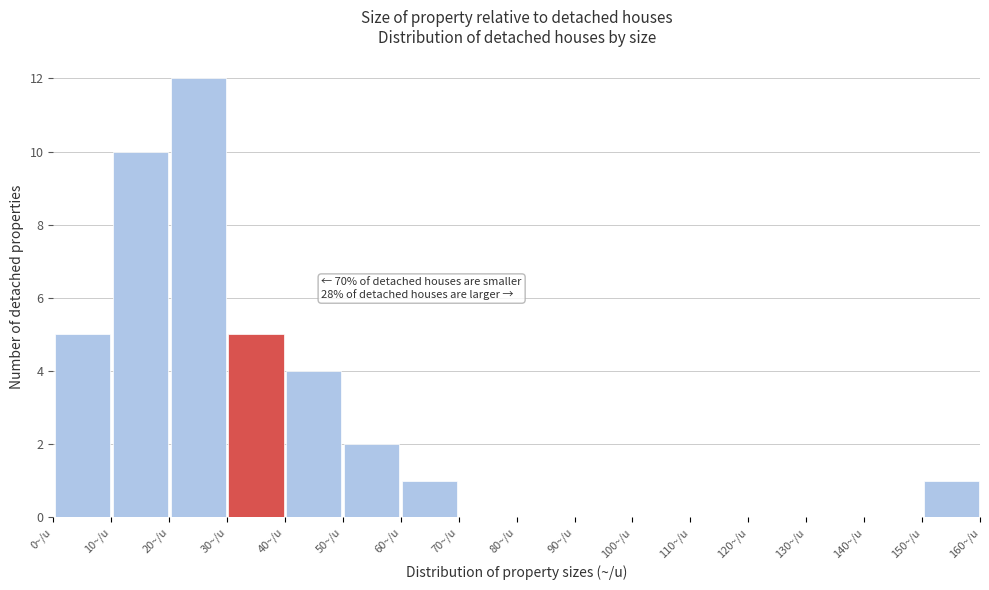

Over which range of the x-axis is the bar tallest?

20 to 30